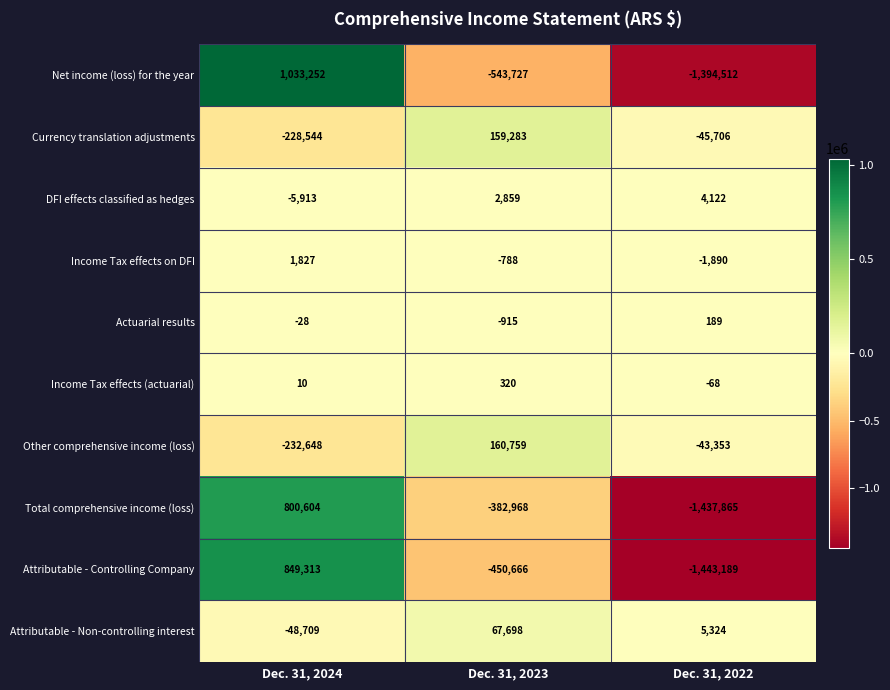

Where does the Income Tax effects on DFI series first go above -788?

Dec. 31, 2024